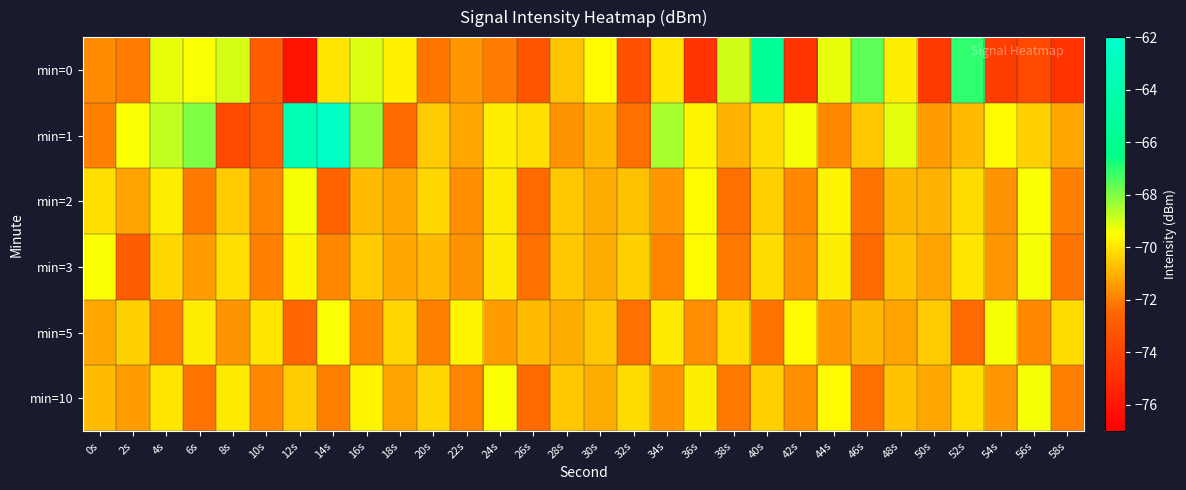

Which series has the largest total across all categories?

min=1